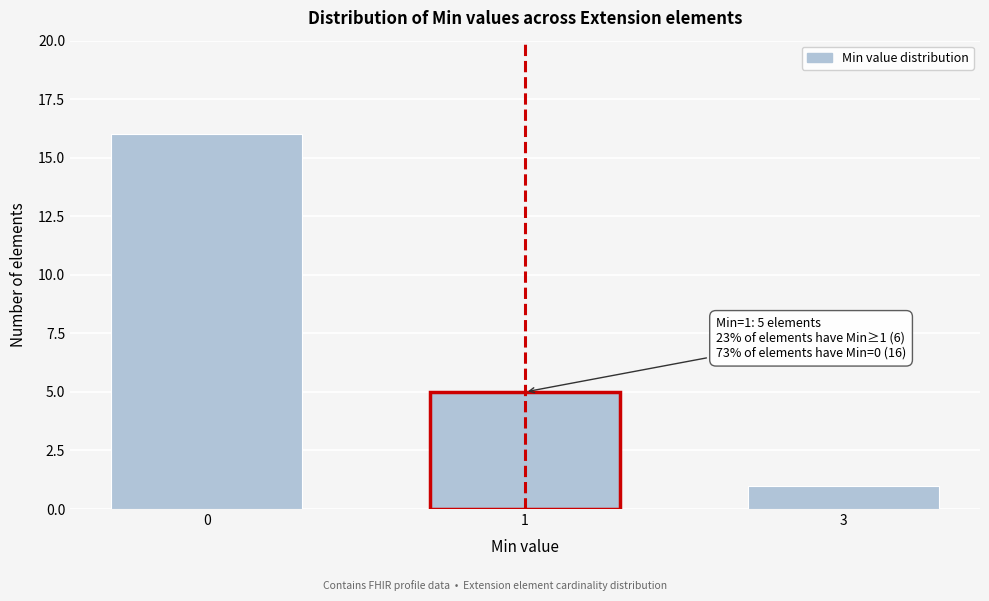

Reading right to left, what are all the values shown in this chart?

3=1	1=5	0=16